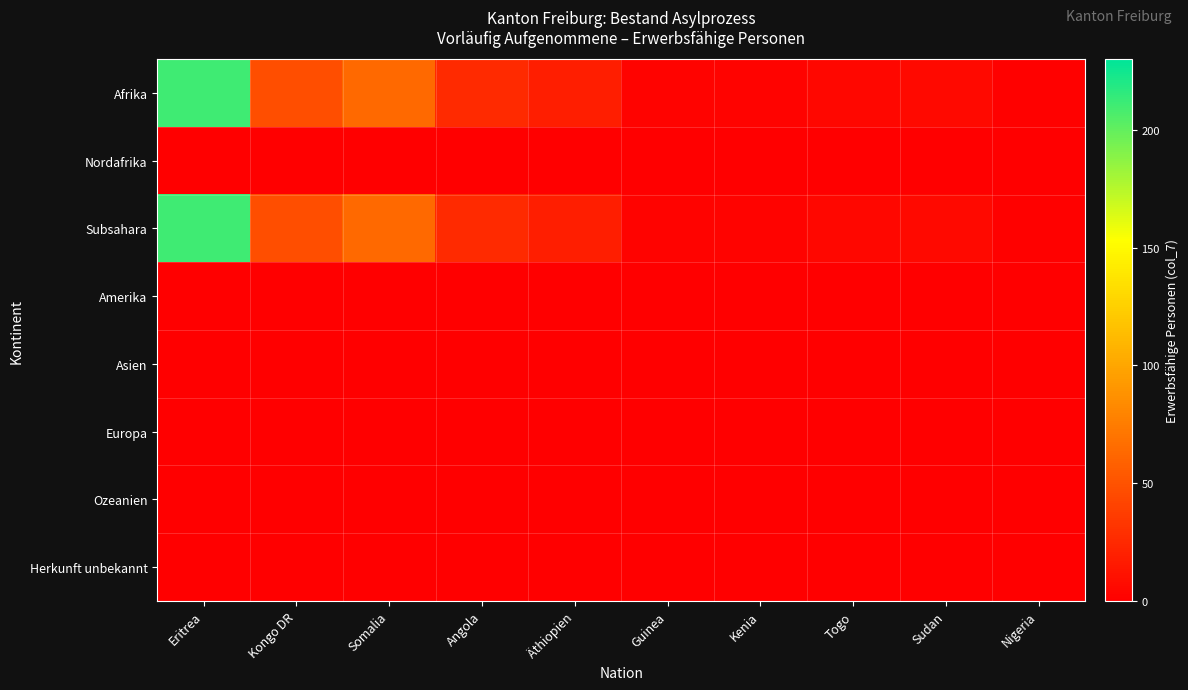

Which series has the widest spread of values?

Afrika